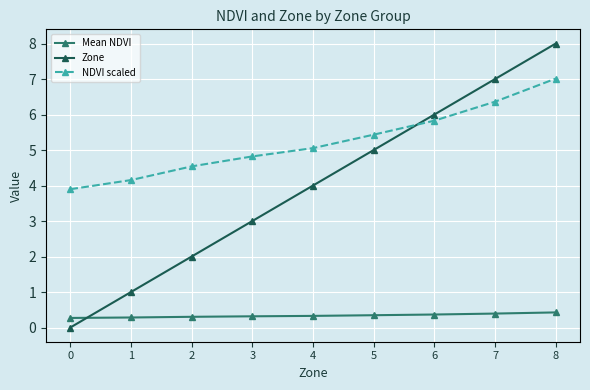

How many data points does each series have?

9